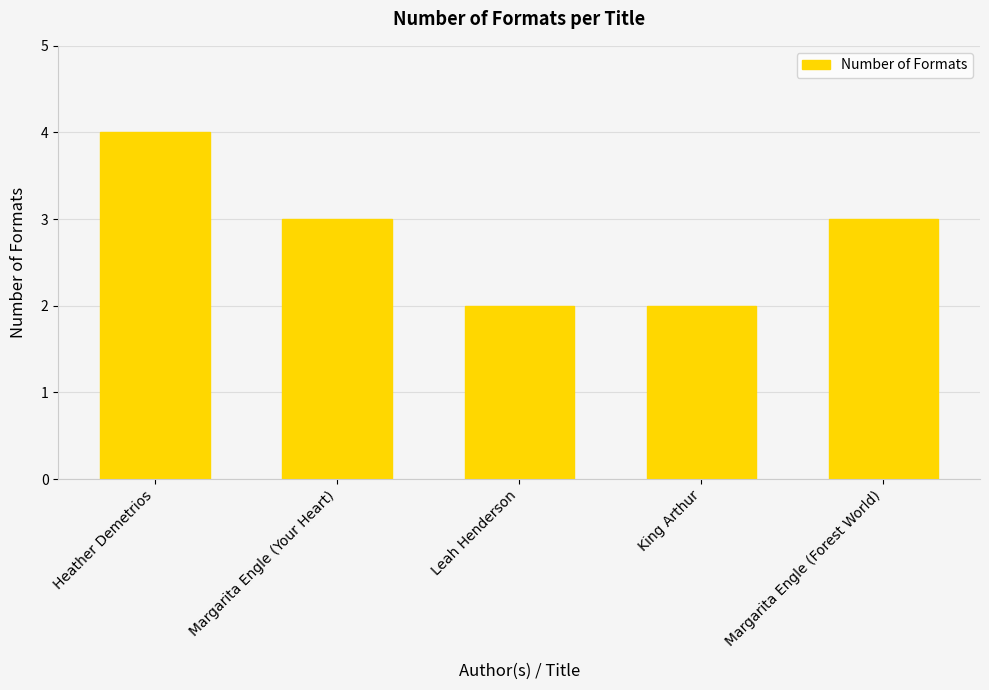

What is the change in value from King Arthur to Margarita Engle (Forest World)?

+1